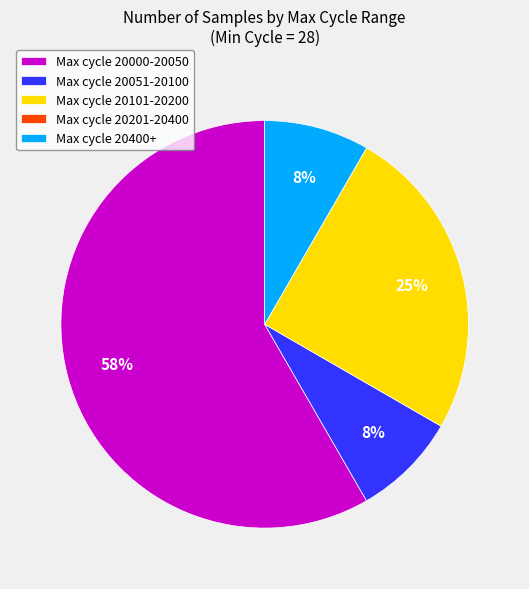

Which slice is the largest?

Max cycle 20000-20050